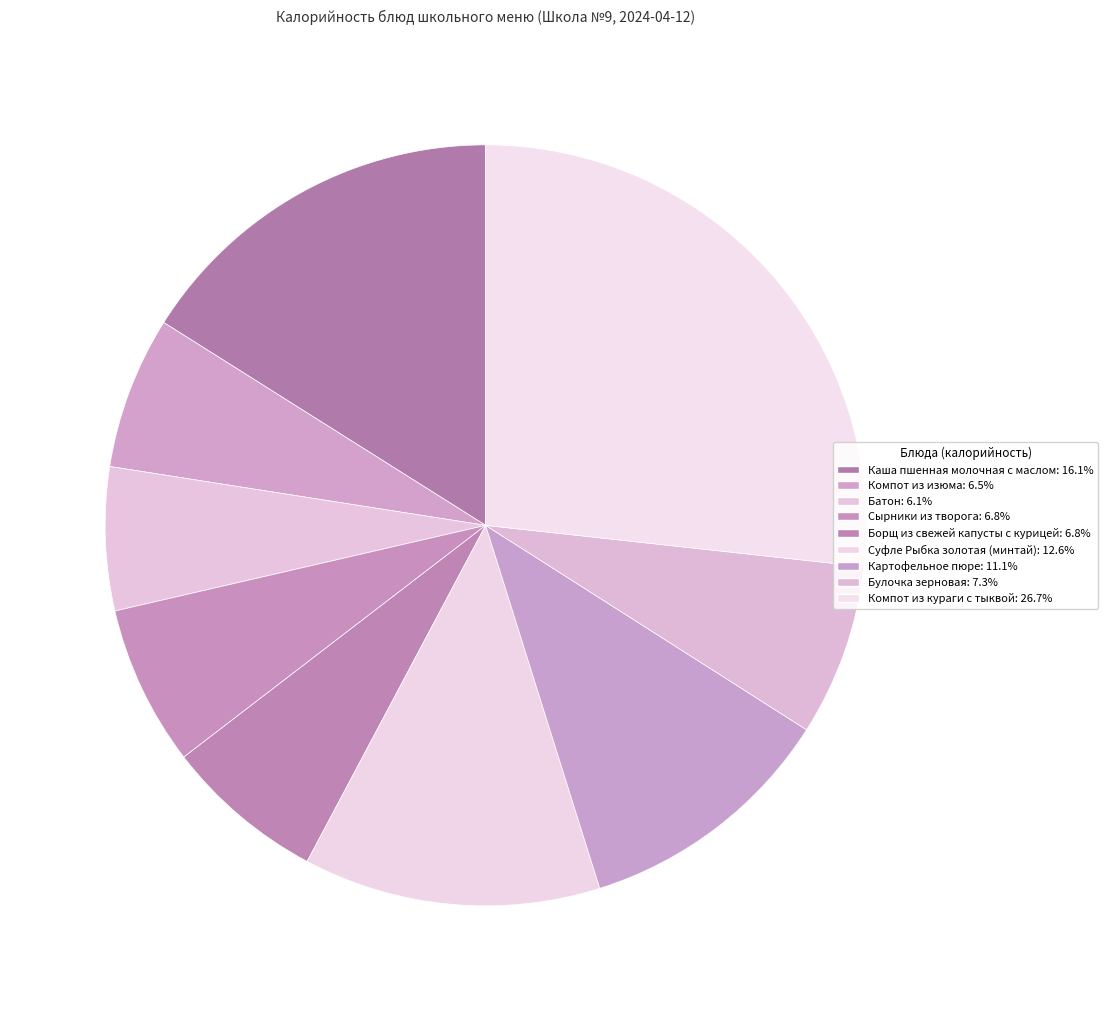

Combined, what portion of the pie is Сырники из творога and Батон?

12.9%